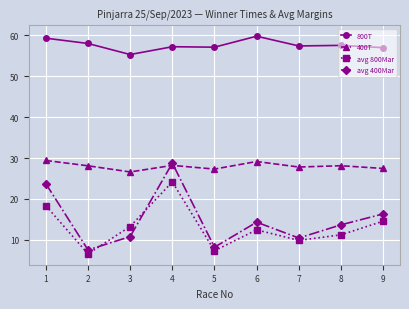

What is the sum of all avg 800Mar values?

117.8